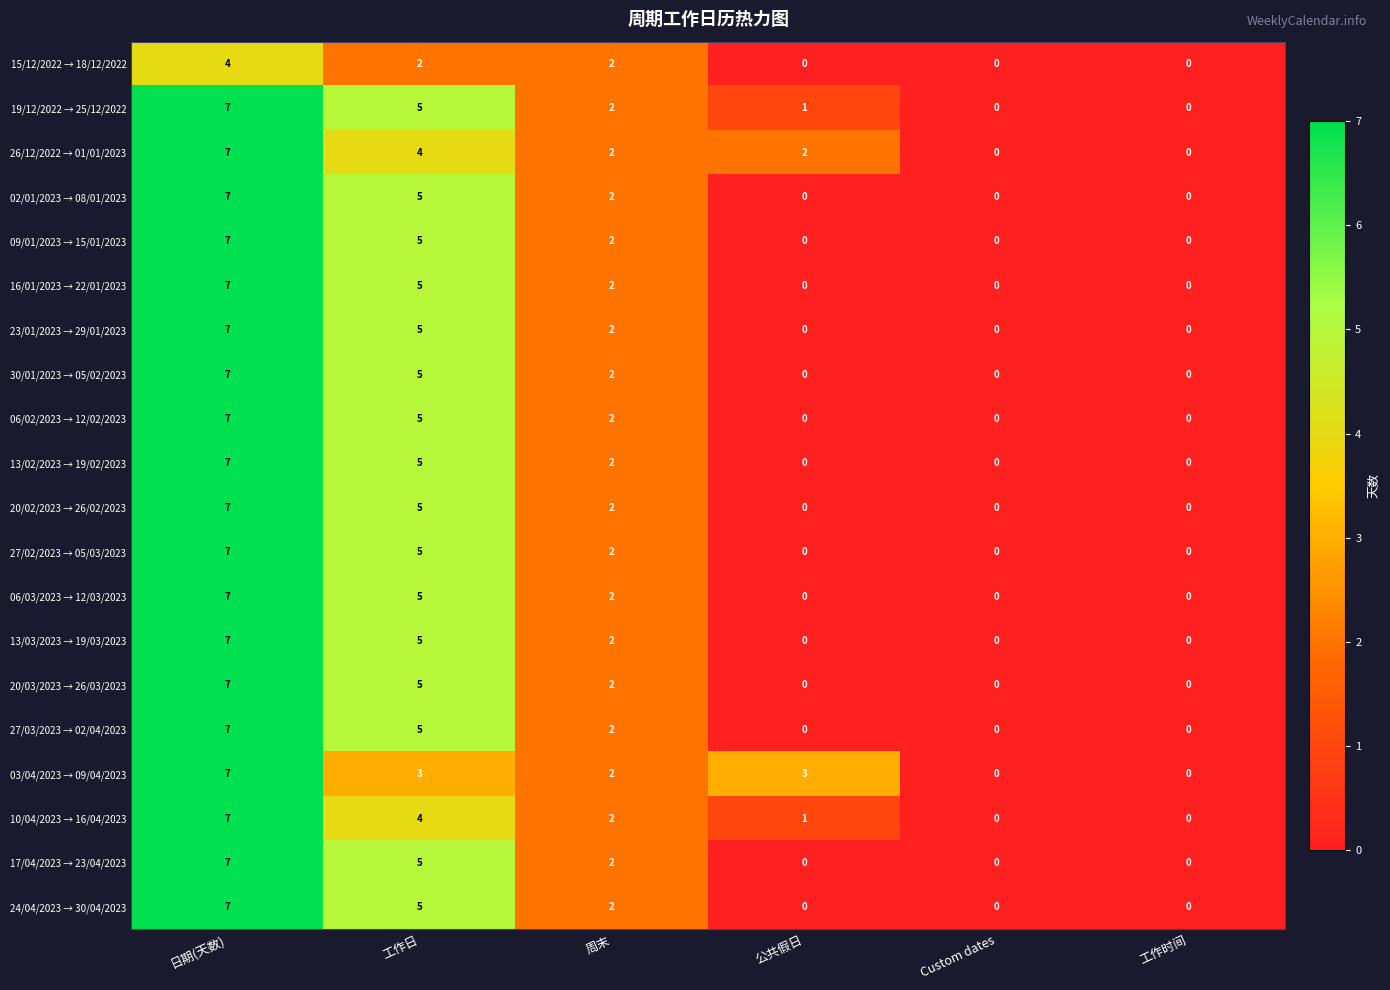

The 17/04/2023 → 23/04/2023 series shows 5 at 公共假日. True or false?

False